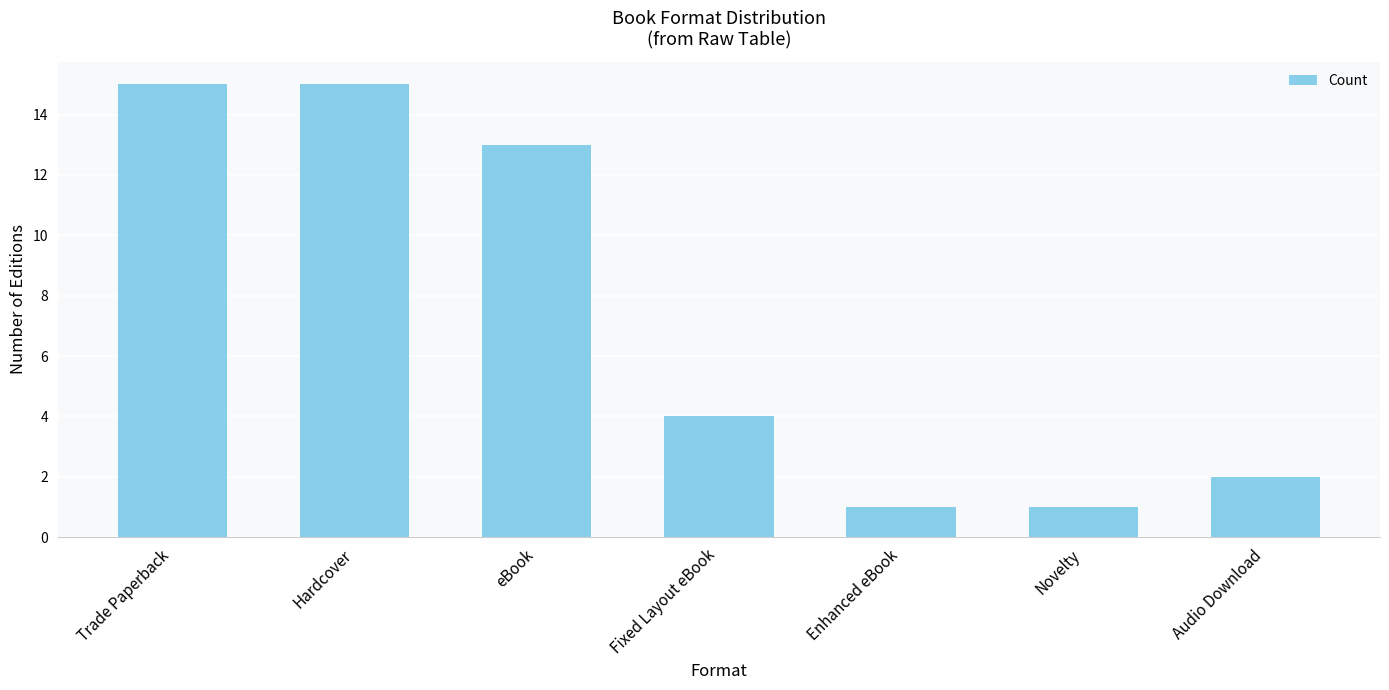

Approximately how many times larger is the value at Hardcover compared to Trade Paperback?

1.0